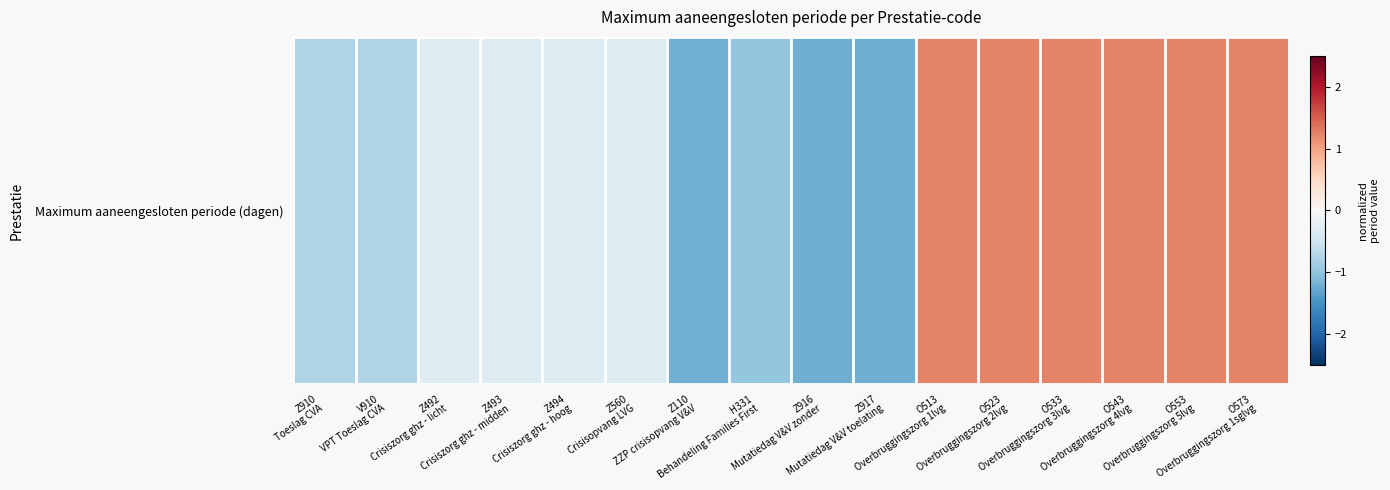

Reading left to right, extract all data points from this chart.

-0.8	-0.8	-0.3	-0.3	-0.3	-0.3	-1.2	-1.0	-1.2	-1.2	1.2	1.2	1.2	1.2	1.2	1.2